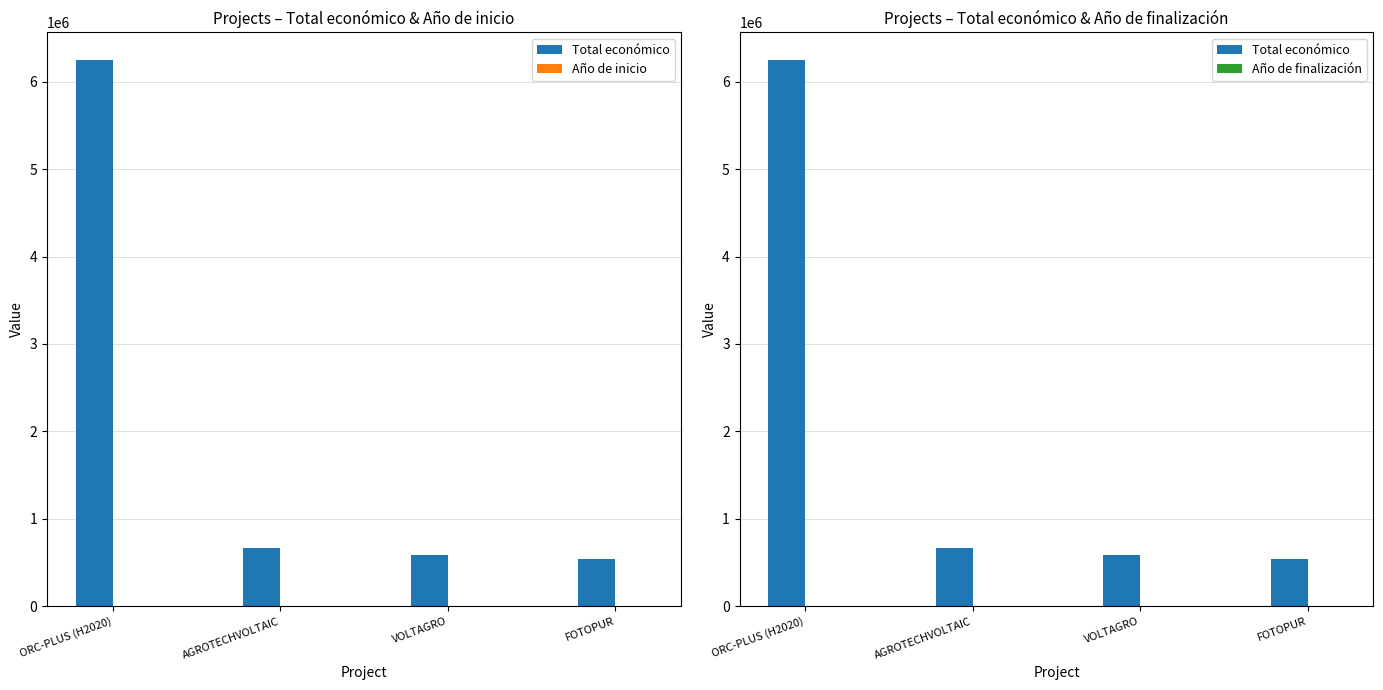

Where does the Total económico series first go above 672807?

ORC-PLUS (H2020)